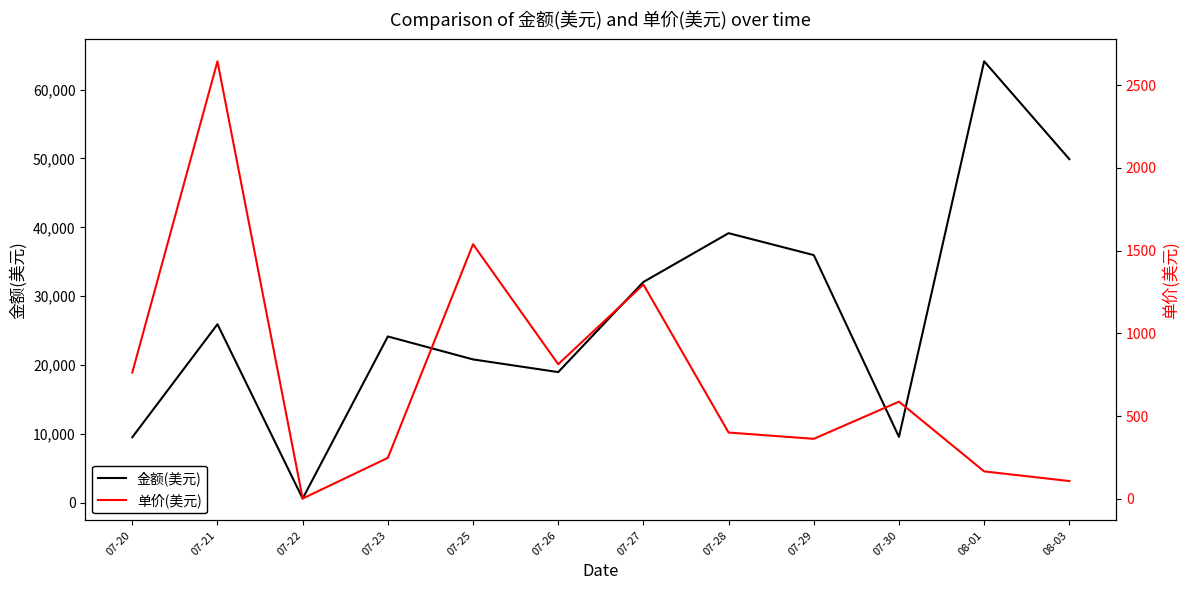

True or false: 单价(美元) and 金额(美元) cross at least once.

False